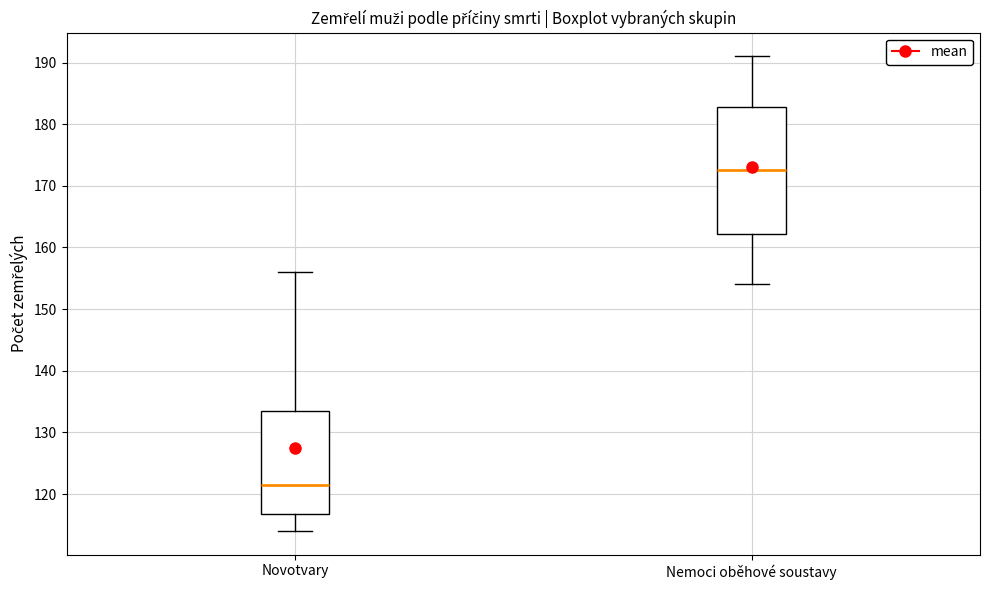

Reading left to right, transcribe this box plot: for each box, give where its median line is, the range the box spans, and where its two whiskers end, as read against the y-axis. The values are not printed on the chart, so give them approximately, as read against the axis.

Novotvary: median 122, box 117 to 134, whiskers 114 to 156
Nemoci oběhové soustavy: median 173, box 162 to 183, whiskers 154 to 191